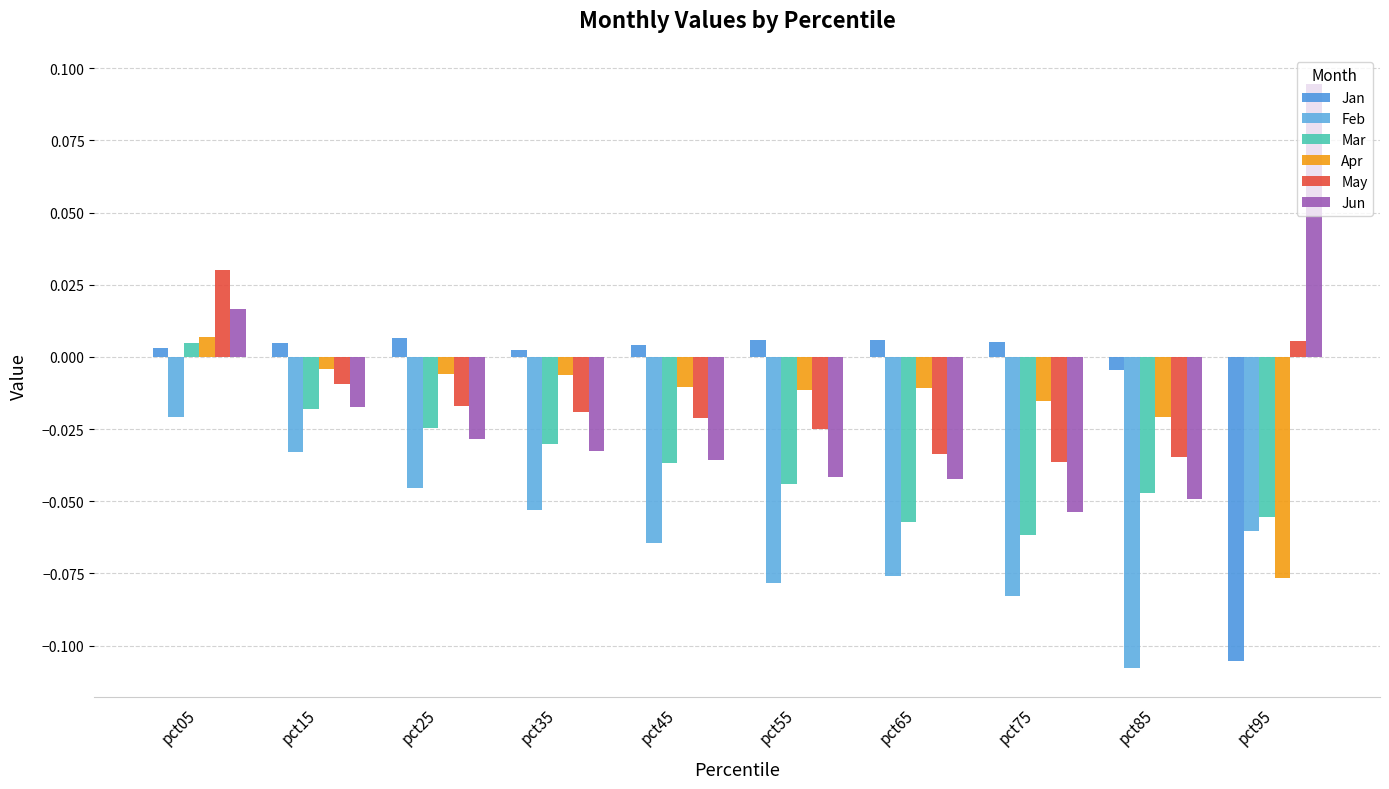

Between pct05 and pct35, which series saw the biggest shift?

Jun